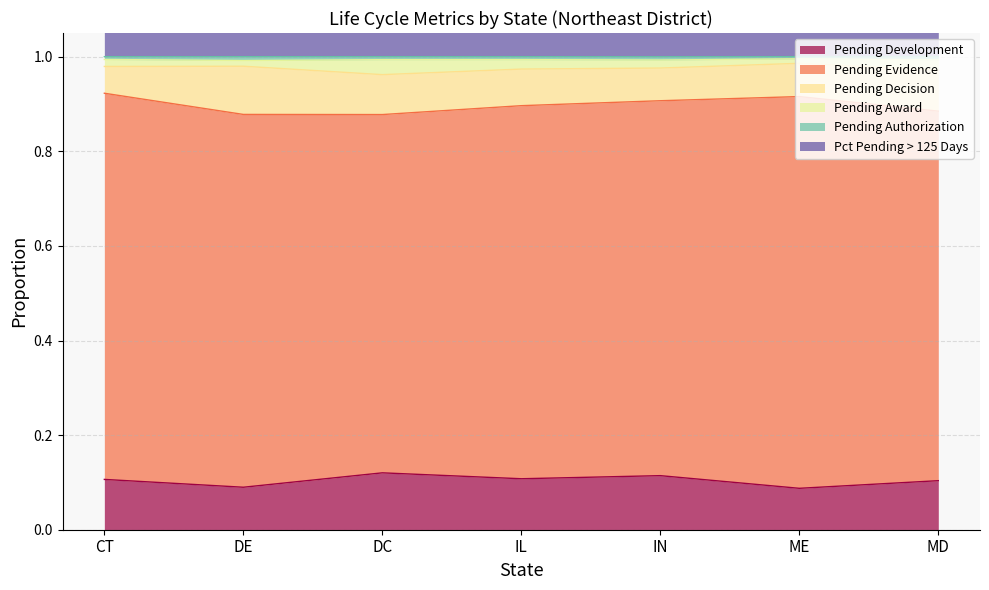

Is it true that Pending Development equals 0.1 at ME?

False